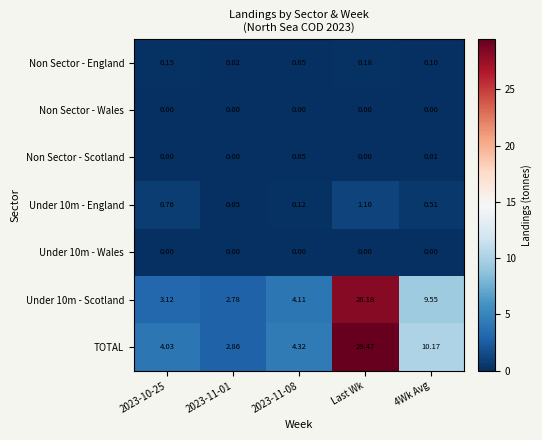

Which series has the largest range (max minus min)?

TOTAL